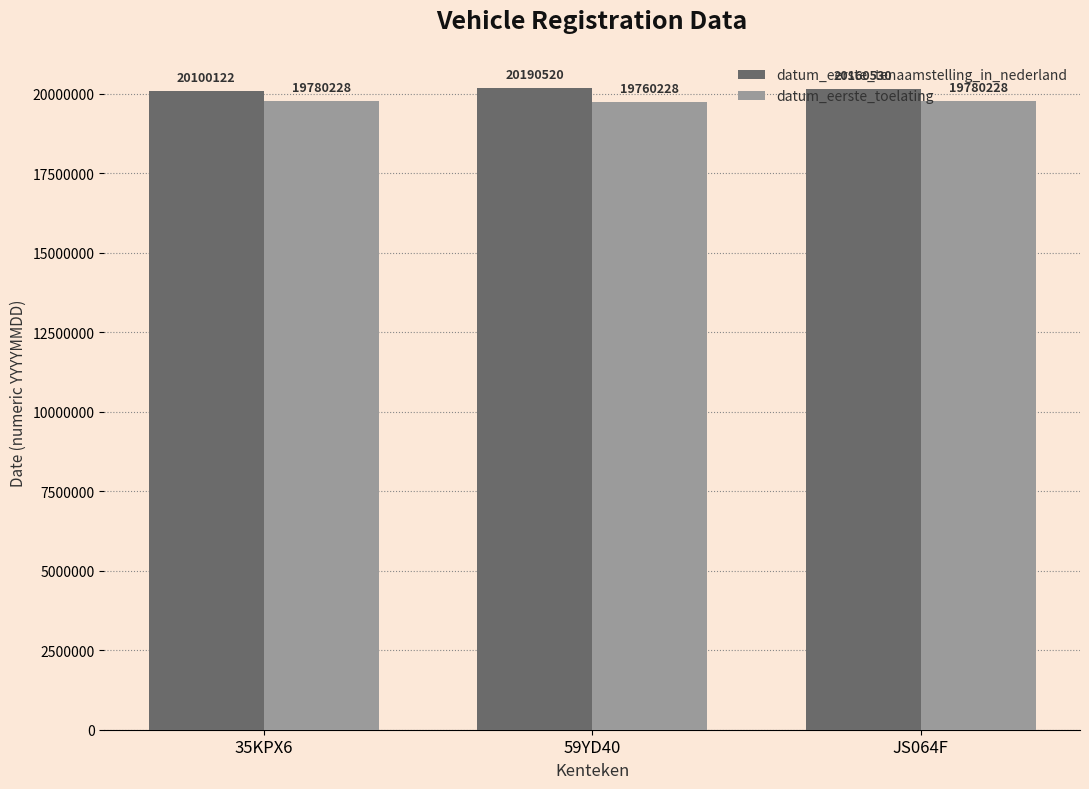

Count the datum_eerste_toelating values in the range 19760228 to 19780228.

3